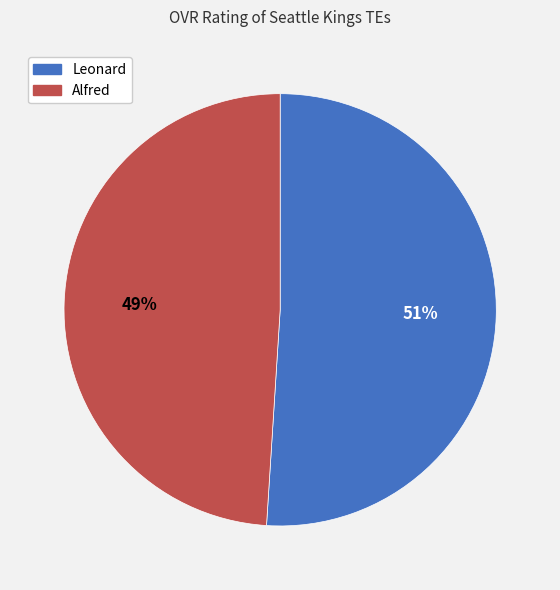

Which category has the smallest portion of the pie?

Alfred